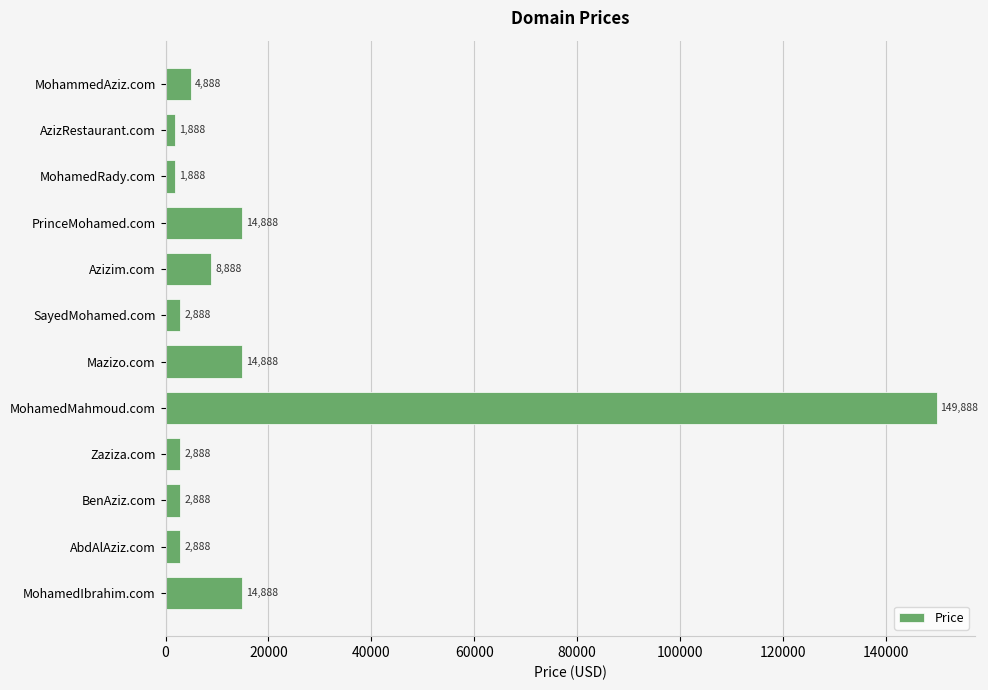

Approximately how many times larger is the value at MohamedMahmoud.com compared to SayedMohamed.com?

51.9